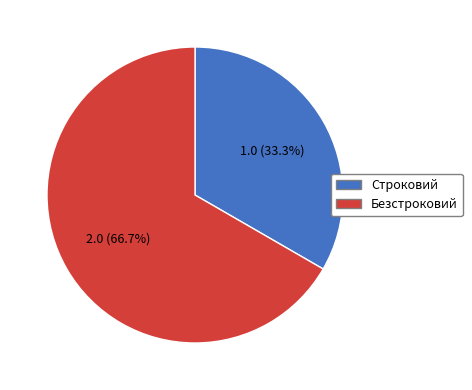

To the nearest percent, what portion does Строковий represent?

33%